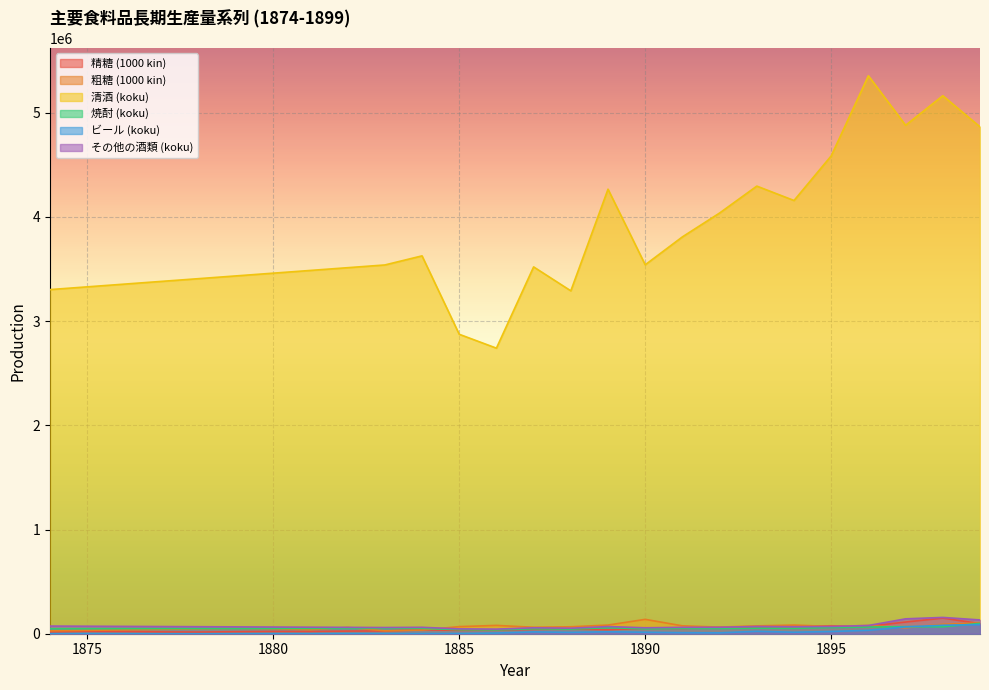

What is the maximum value for ビール (koku)?

87256